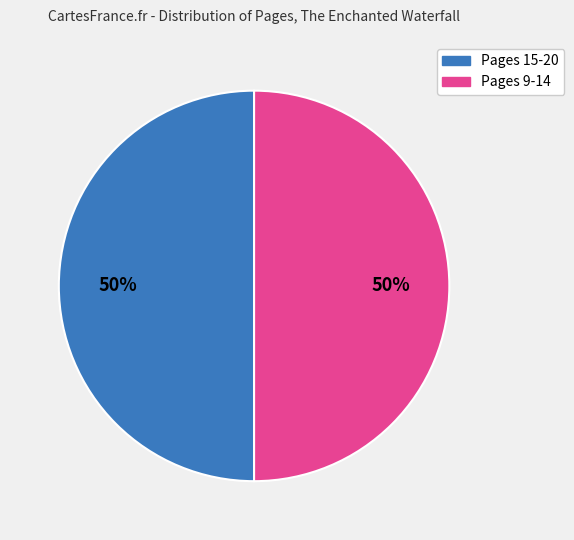

Is it true that Pages 15-20 is 50% of the pie?

True